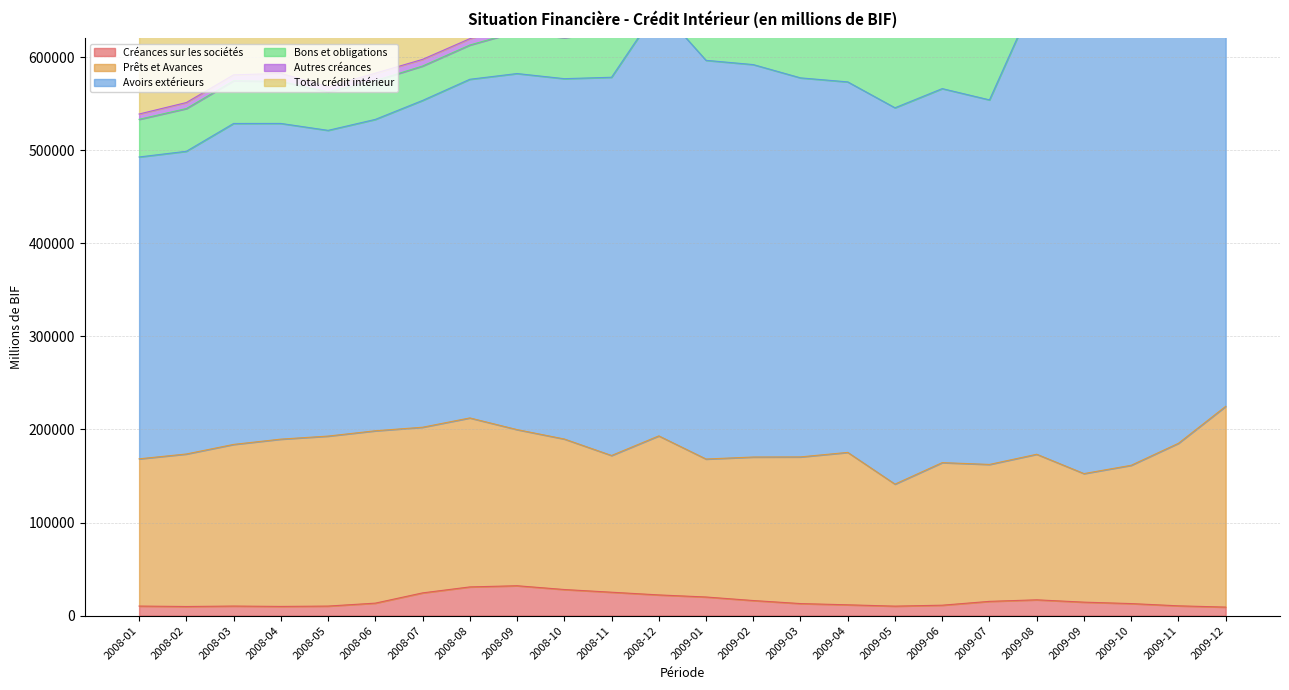

What is the maximum value for Créances sur les sociétés?

32137.0